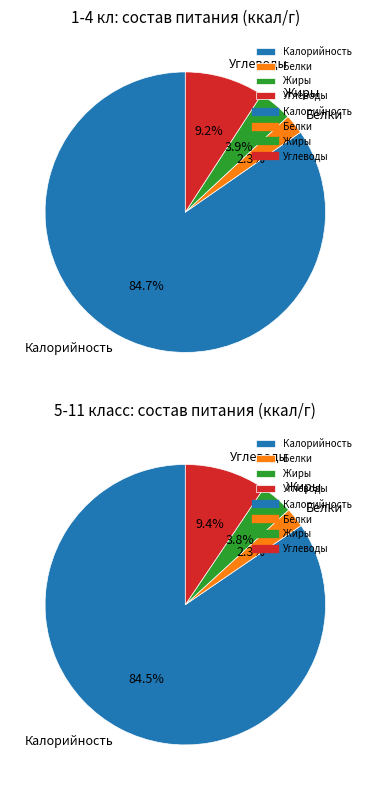

What percentage is the 1-4 кл (итого) slice, to the nearest percent?

85%